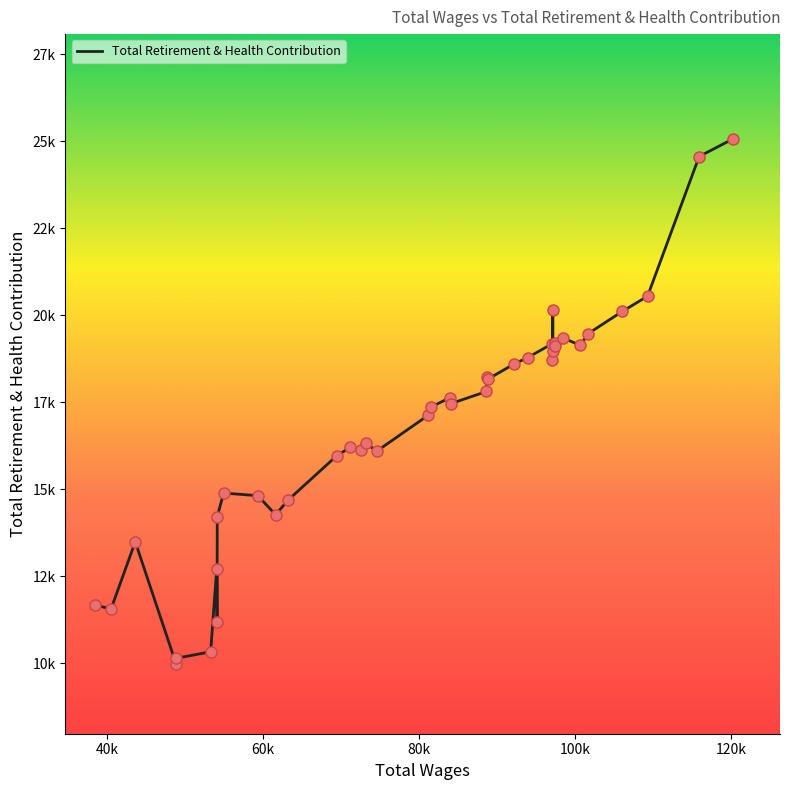

Does the chart have visible grid lines?

No